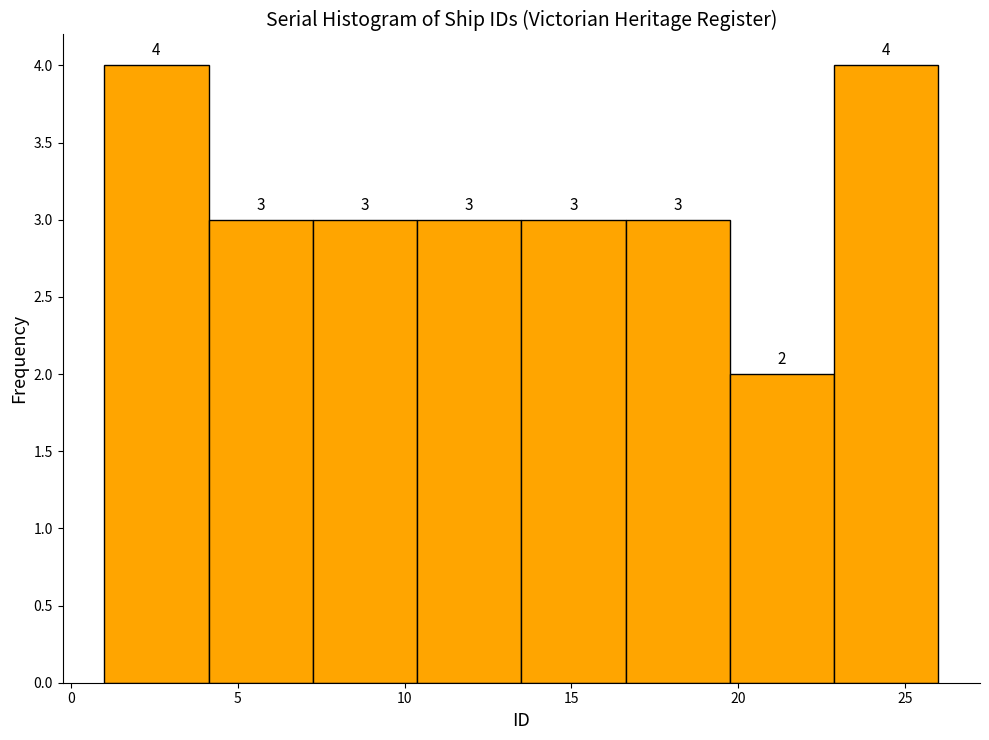

Reading left to right, transcribe this chart: for each bar, give the range it covers on the x-axis and its height. The bar edges are not printed on the chart, so give them approximately, as read against the axis.

1.0 to 4.0: 4
4.0 to 7.5: 3
7.5 to 10.5: 3
10.5 to 13.5: 3
13.5 to 16.5: 3
16.5 to 20.0: 3
20.0 to 23.0: 2
23.0 to 26.0: 4